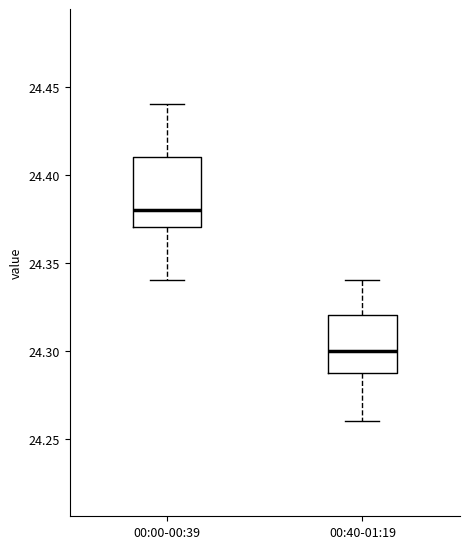

Comparing the boxes themselves (not the whiskers), which one is the tallest?

00:00-00:39